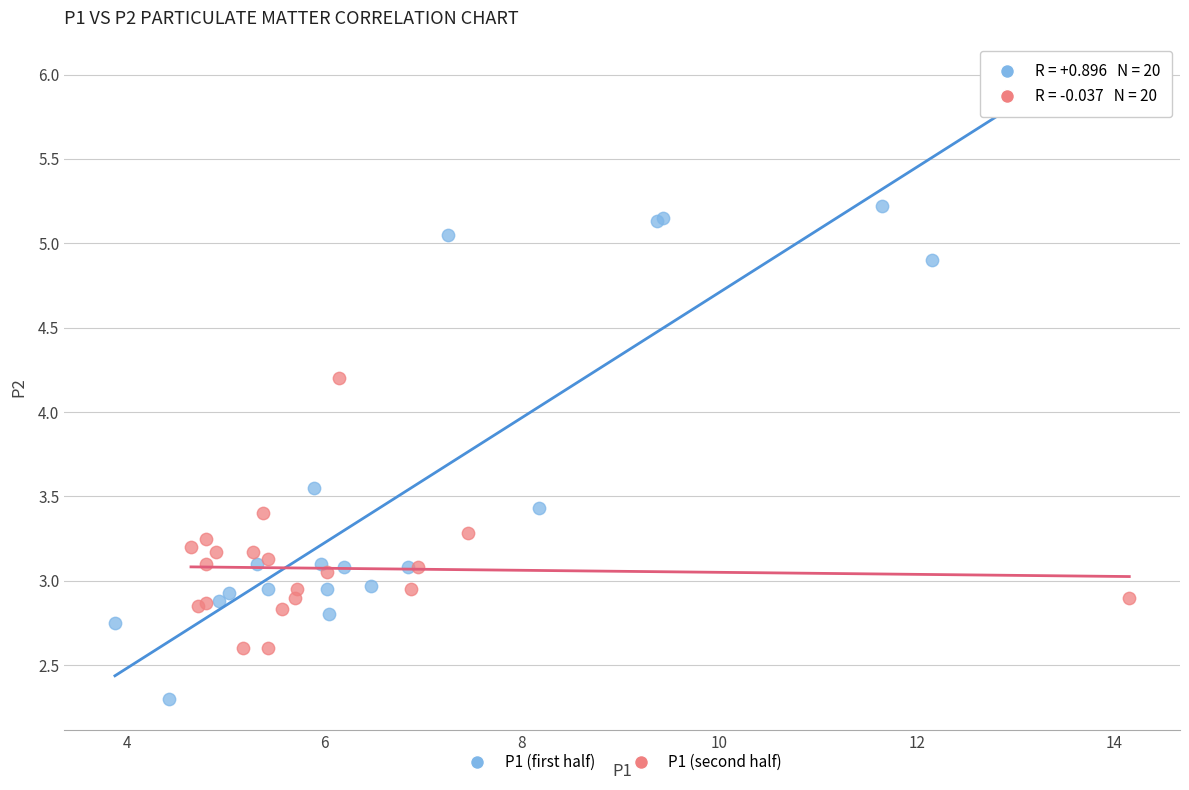

Which series reaches the minimum Y coordinate?

P1 (first half)